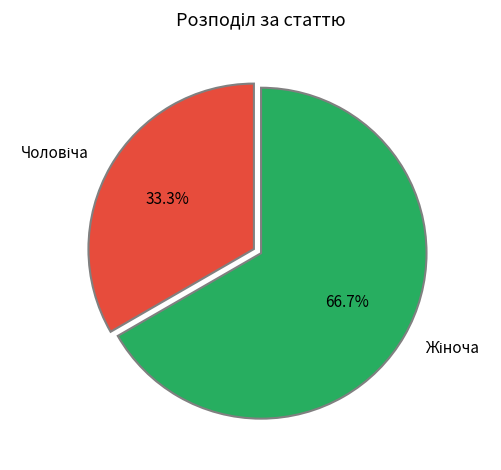

Is there a majority slice in this chart?

Yes